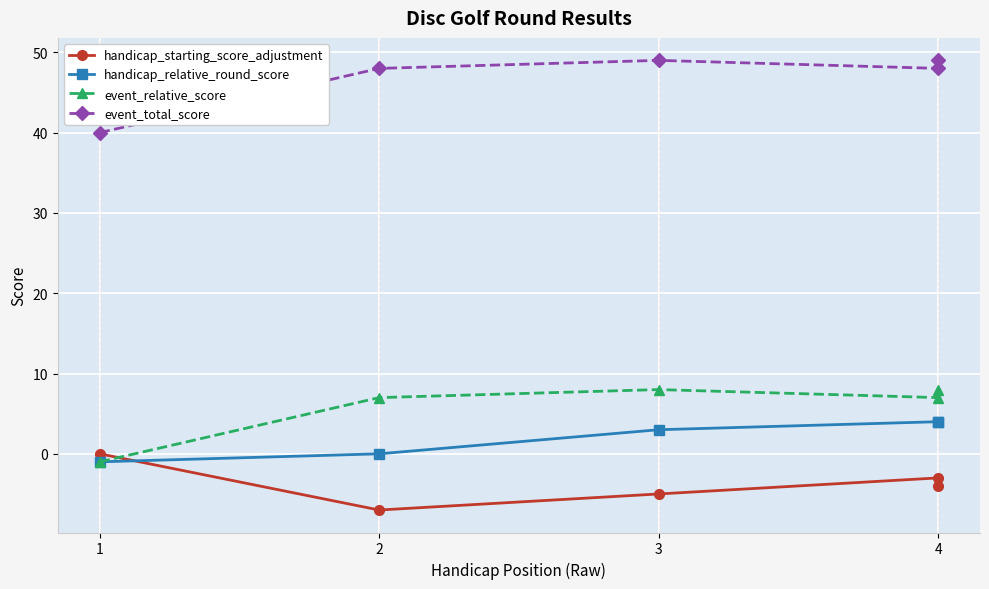

What is the difference between the highest and lowest values at 2?

55